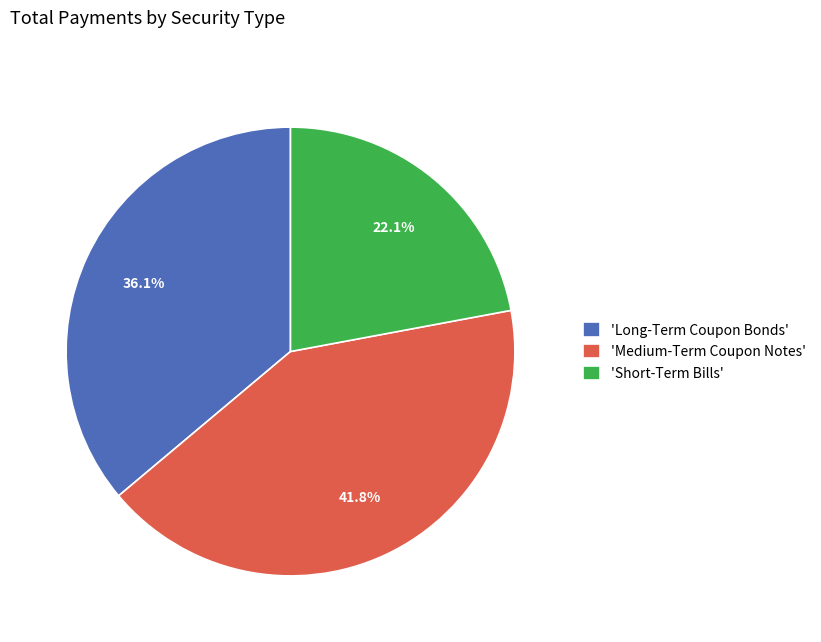

Approximately how many times larger is the value at 'Short-Term Bills' compared to 'Long-Term Coupon Bonds'?

0.6